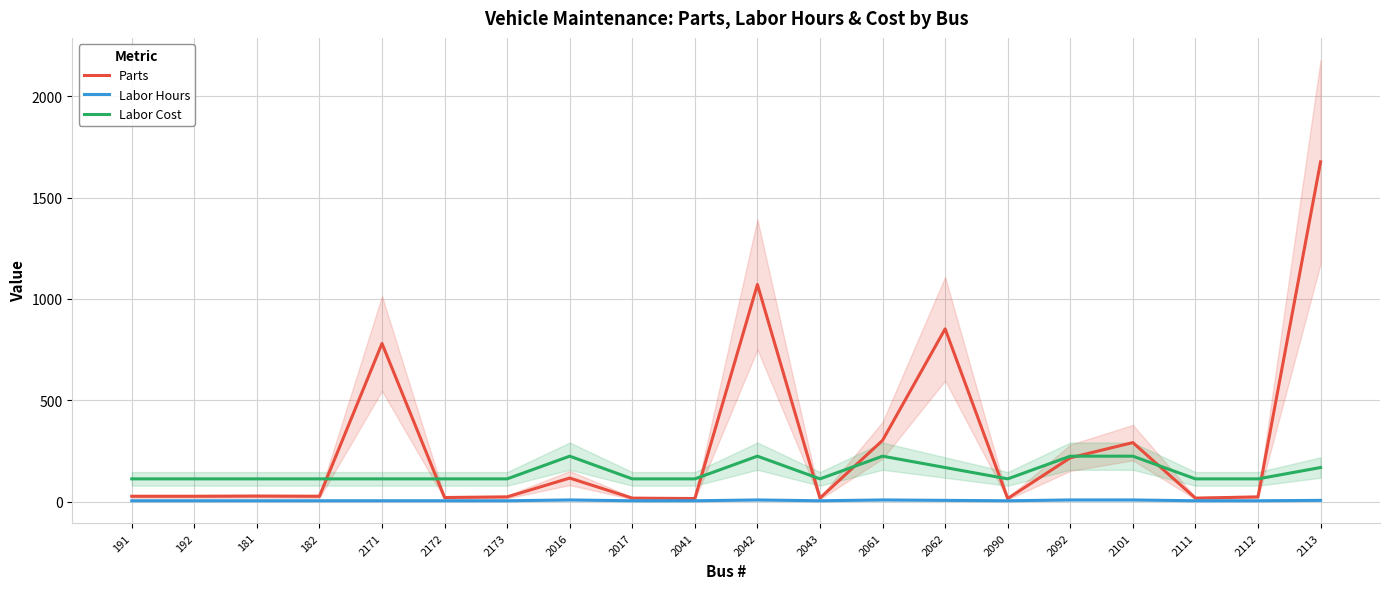

Between which two adjacent categories do Parts and Labor Cost first intersect?

182 and 2171